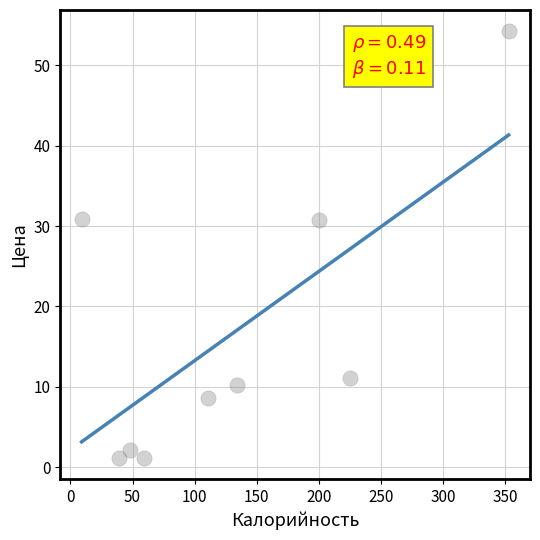

What is the range of Y values (max minus min)?

53.1